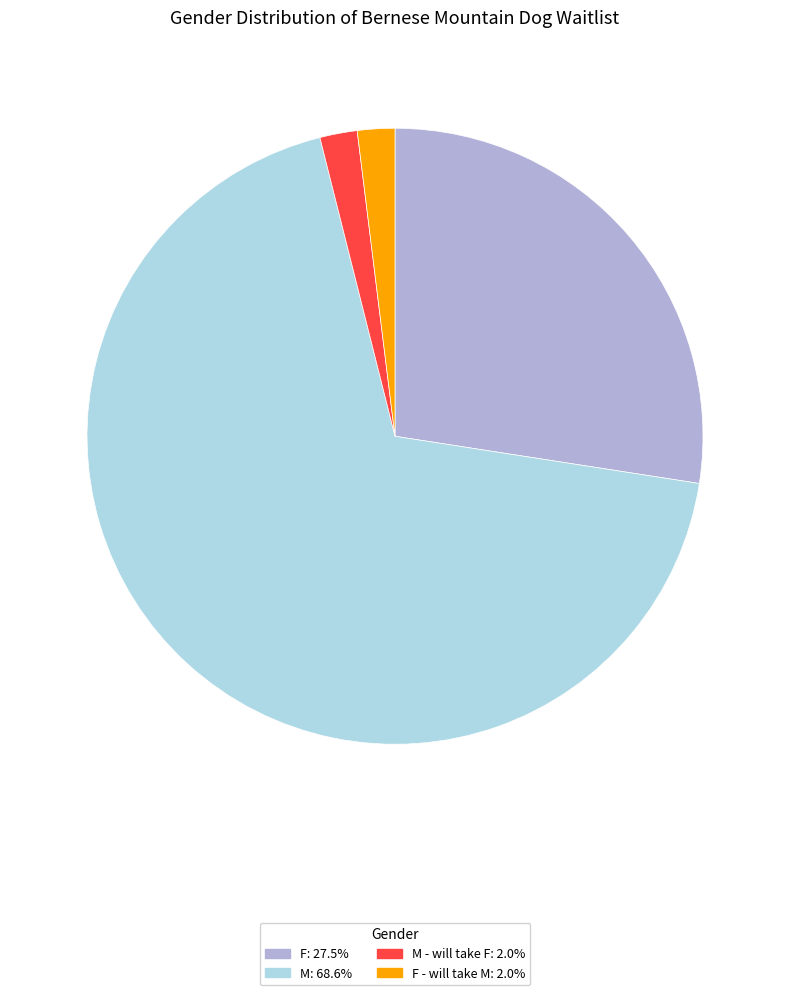

Is the sum of M: 68.6% and M - will take F: 2.0% greater than half?

Yes